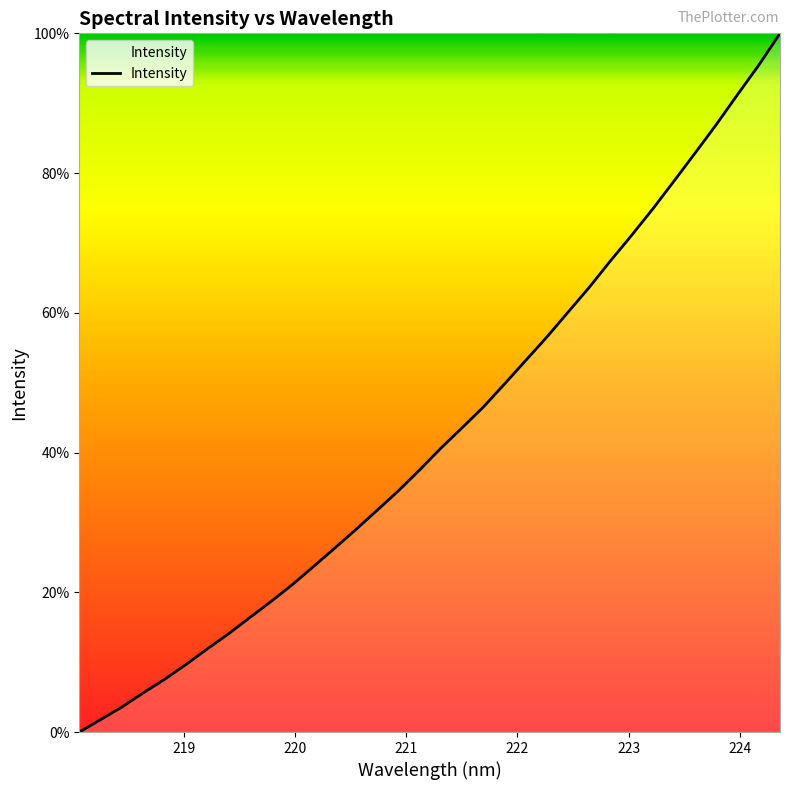

What is the difference between the maximum and minimum values?

100.0